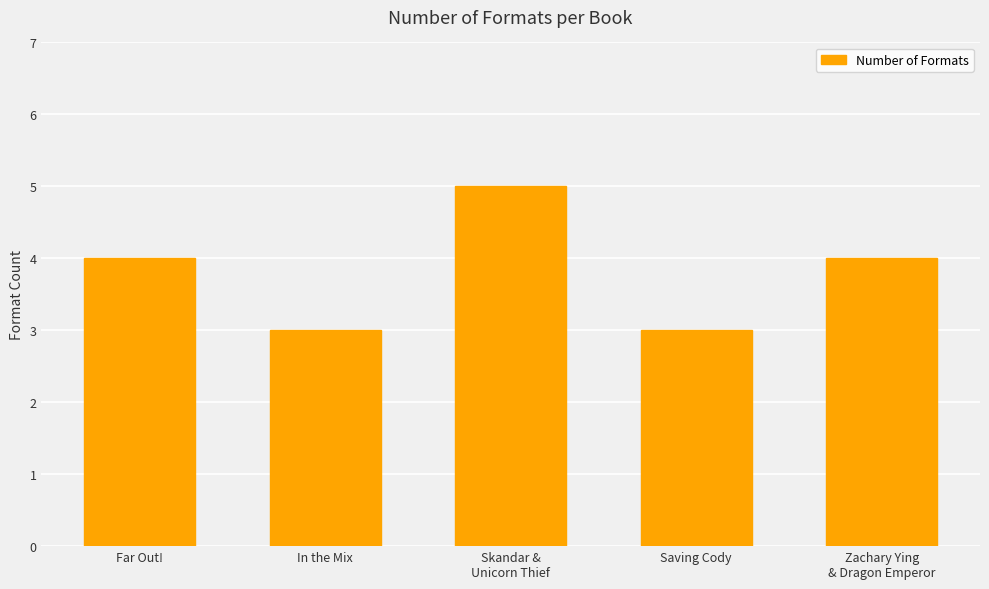

Approximately how many times larger is the value at Zachary Ying
& Dragon Emperor compared to Far Out!?

1.0